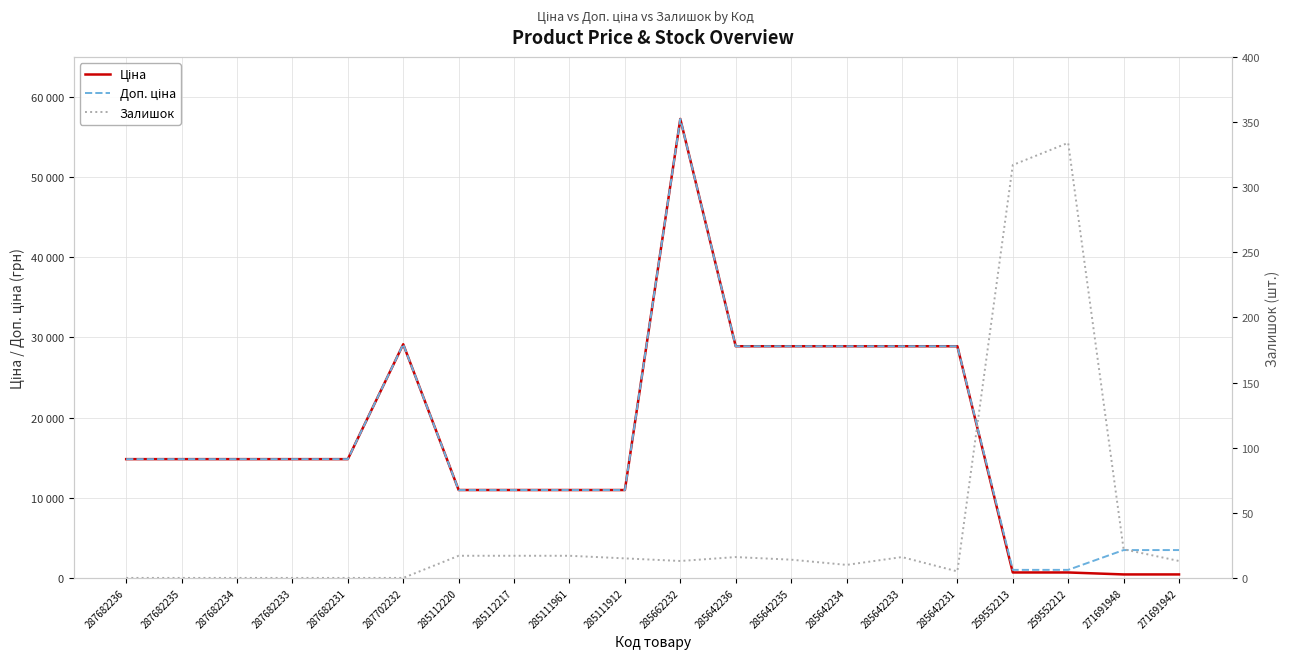

Which series has the largest total across all categories?

Доп. ціна